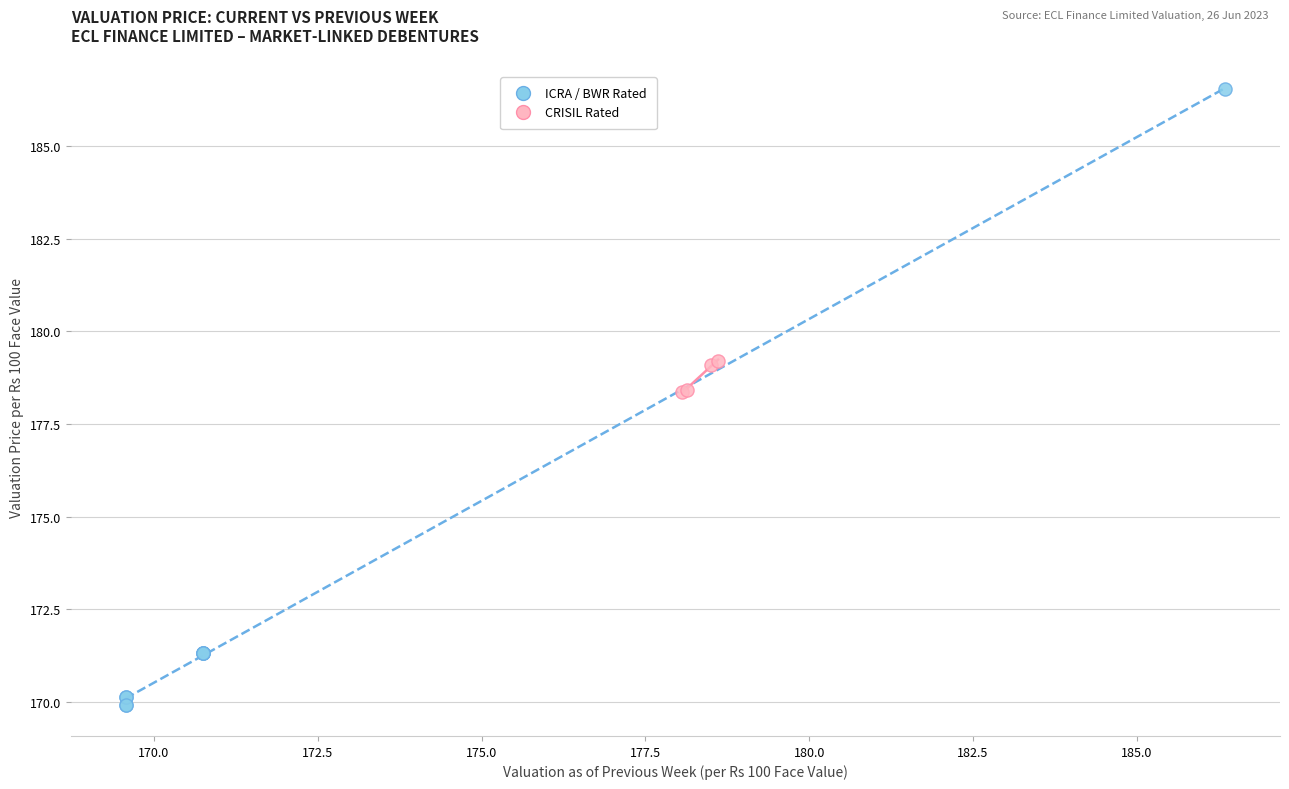

Which series contains the lowest Y value?

ICRA / BWR Rated